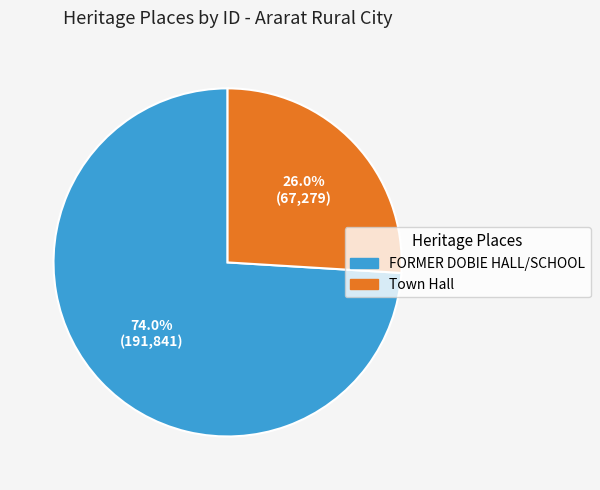

The Town Hall slice represents 32% of the pie. True or false?

False